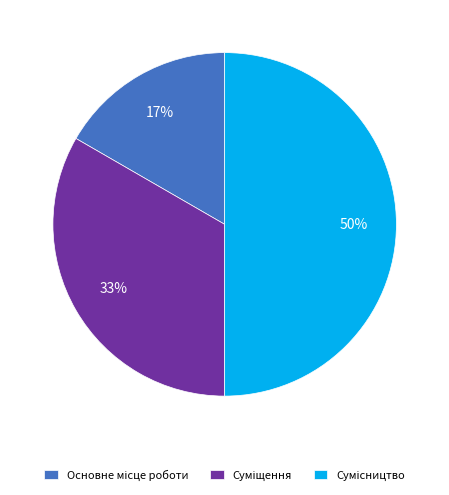

To the nearest percent, what is the average slice percentage?

33%